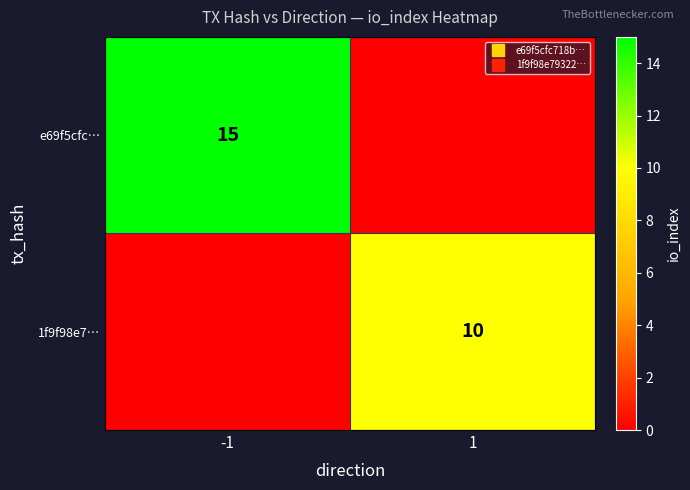

At how many categories does at least one series exceed 0?

2